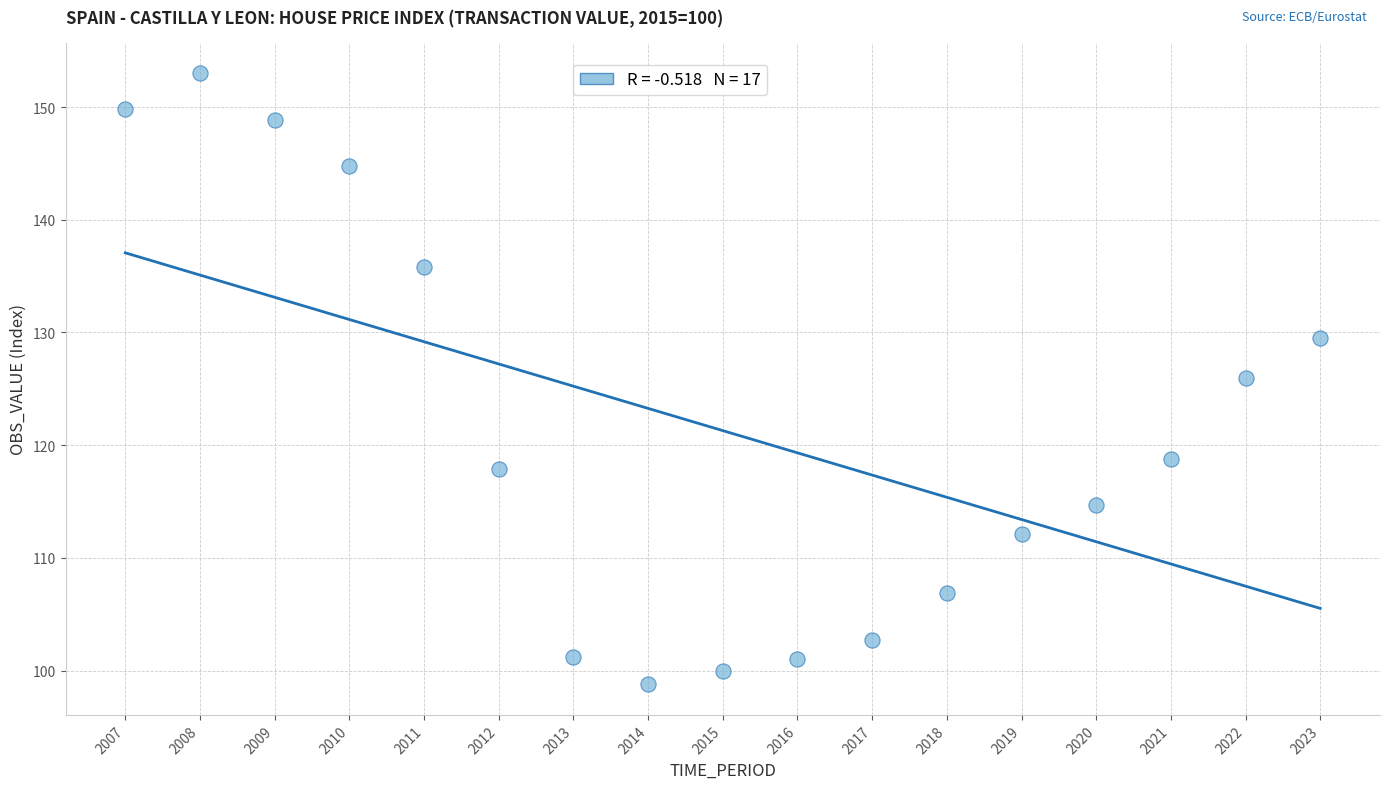

What is the range of Y values (max minus min)?

54.2